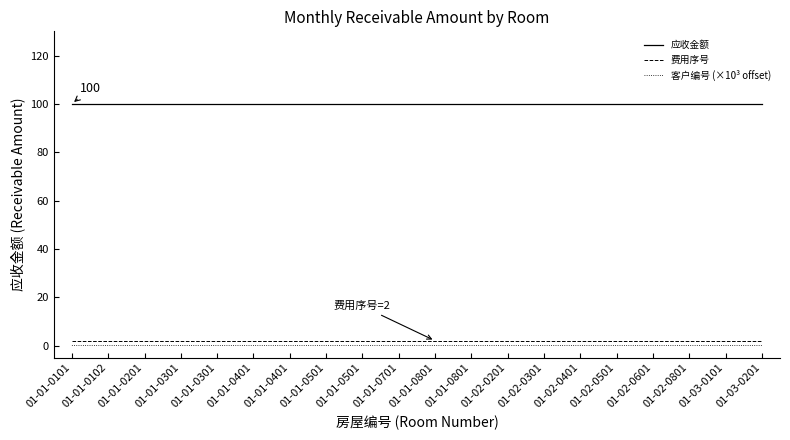

Rank the series by their maximum value, from highest to lowest.

应收金额, 费用序号, 客户编号 (×10³ offset)